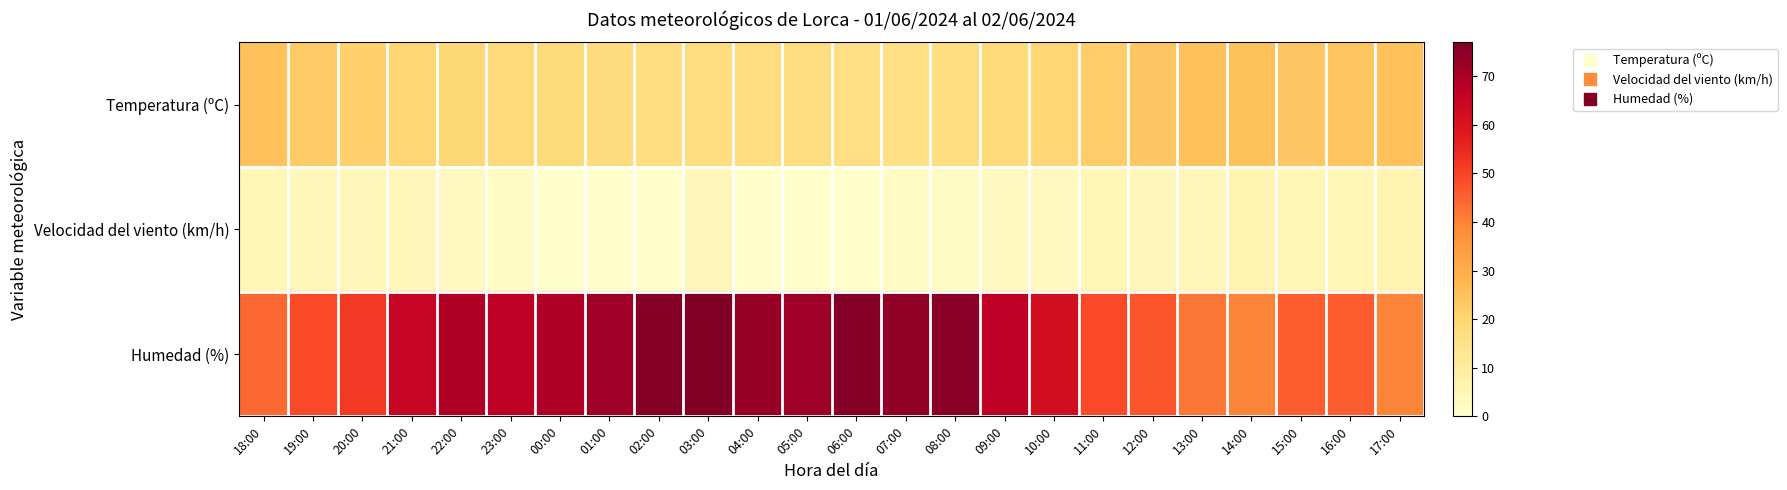

Reading left to right, what are all the values shown in this chart?

Temperatura (ºC): 18:00=25.1	19:00=23.1	20:00=21.3	21:00=20.0	22:00=19.3	23:00=18.8	00:00=18.3	01:00=17.8	02:00=17.3	03:00=17.2	04:00=17.1	05:00=16.9	06:00=16.2	07:00=15.9	08:00=16.8	09:00=18.6	10:00=19.8	11:00=22.0	12:00=23.7	13:00=25.1	14:00=24.9	15:00=23.7	16:00=24.2	17:00=25.0
Velocidad del viento (km/h): 18:00=5.0	19:00=4.0	20:00=4.0	21:00=4.0	22:00=3.0	23:00=2.0	00:00=0.0	01:00=0.0	02:00=0.0	03:00=4.0	04:00=0.0	05:00=0.0	06:00=0.0	07:00=2.0	08:00=2.0	09:00=3.0	10:00=3.0	11:00=5.0	12:00=4.0	13:00=4.0	14:00=6.0	15:00=5.0	16:00=5.0	17:00=6.0
Humedad (%): 18:00=44.0	19:00=49.0	20:00=52.0	21:00=65.0	22:00=69.0	23:00=67.0	00:00=69.0	01:00=72.0	02:00=76.0	03:00=77.0	04:00=73.0	05:00=72.0	06:00=76.0	07:00=74.0	08:00=75.0	09:00=67.0	10:00=62.0	11:00=49.0	12:00=47.0	13:00=42.0	14:00=40.0	15:00=46.0	16:00=46.0	17:00=40.0